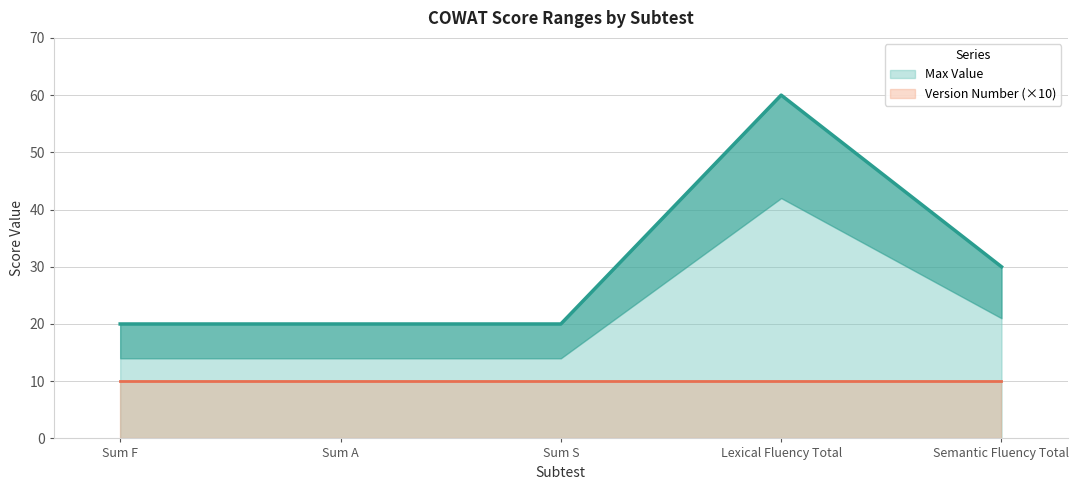

What is the sum of all values?

150